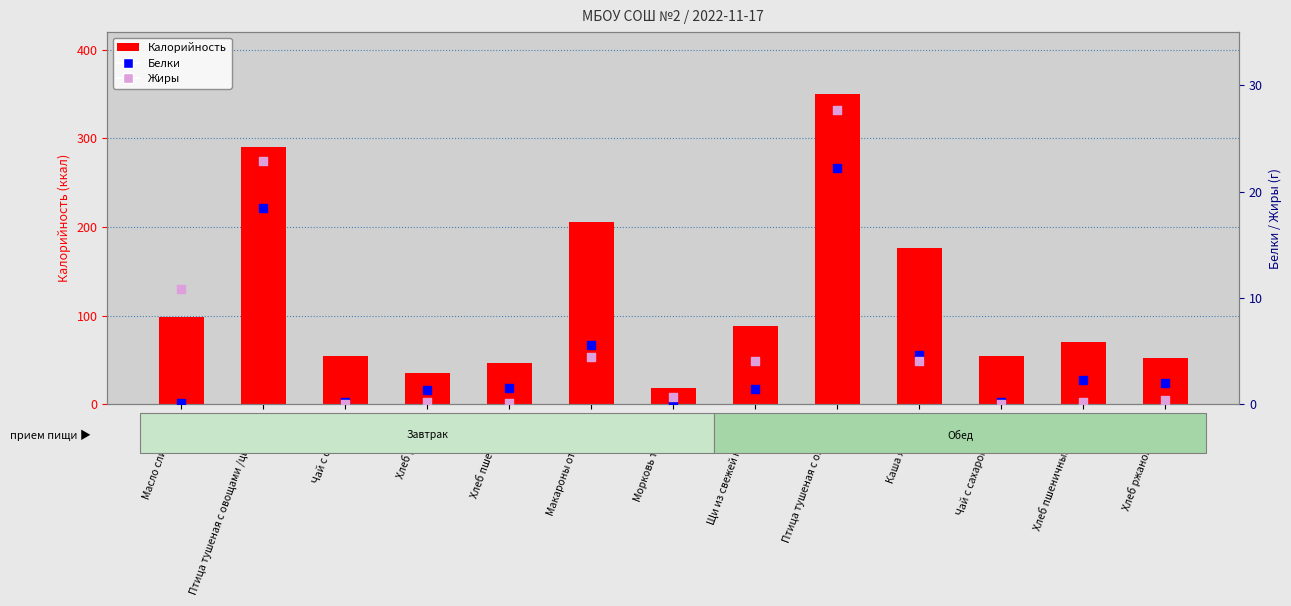

What are all the series names shown in the legend?

Калорийность, Белки, Жиры